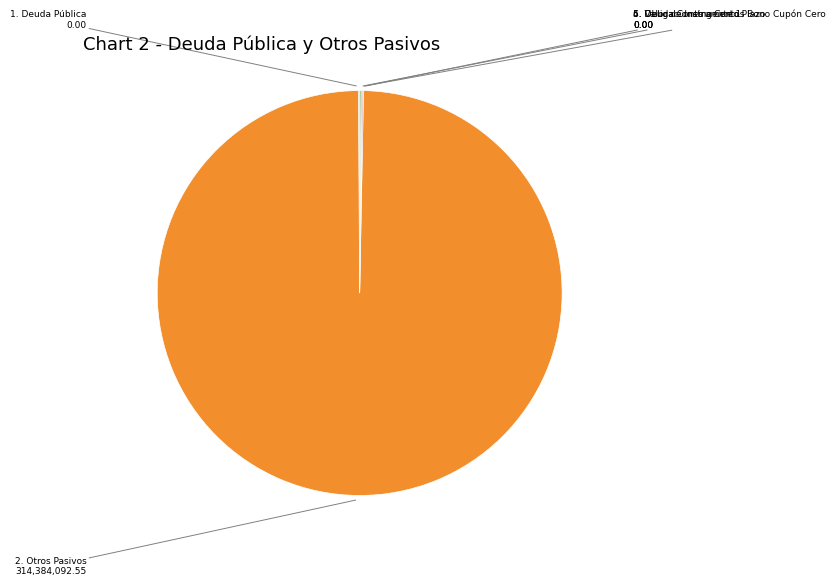

Which category has the biggest portion of the pie?

2. Otros Pasivos